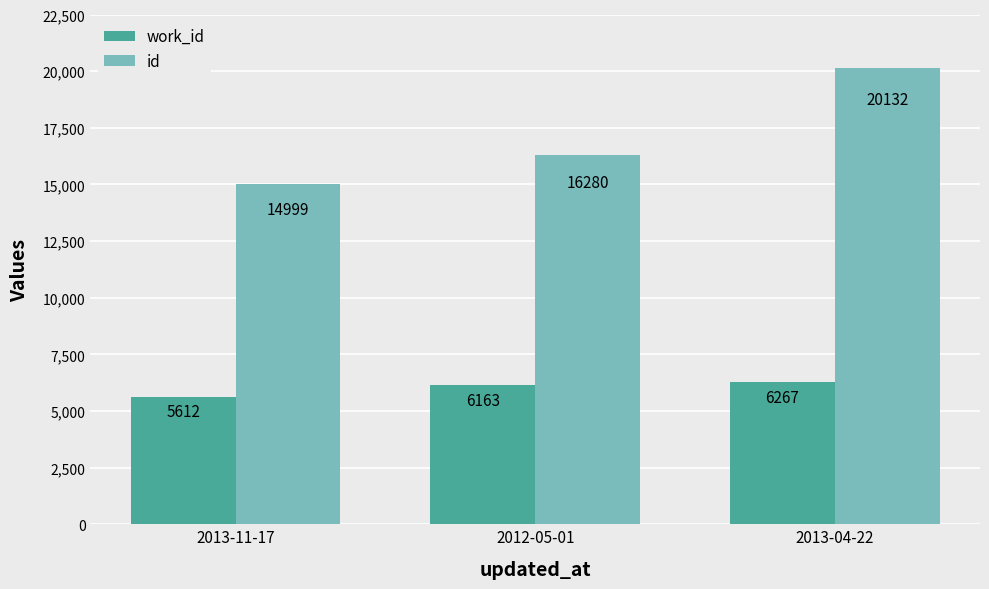

What is the average value of the id series?

17137